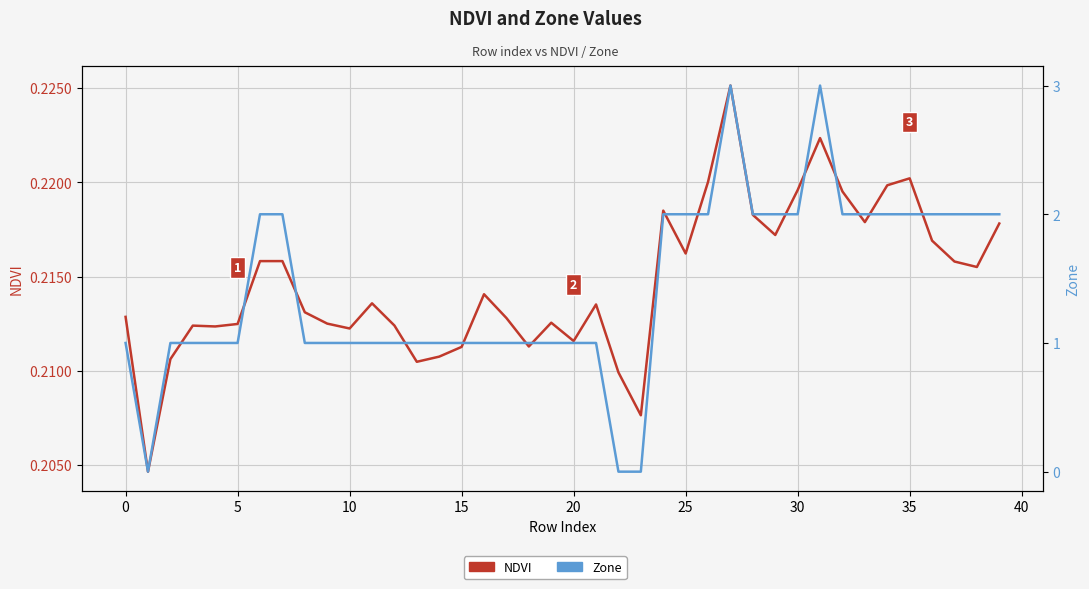

True or false: Zone has a value of 2.0 at 38.

True